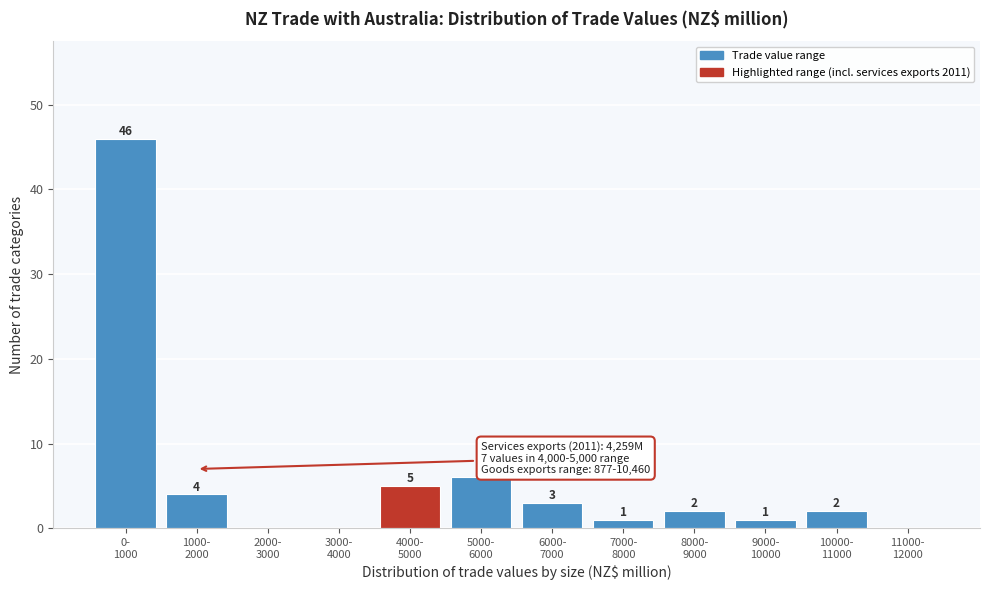

What is the greatest value displayed?

46